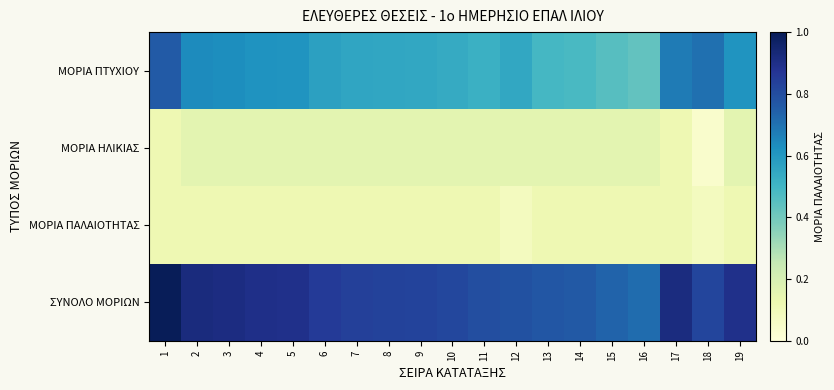

List the series in order of their peak value, highest first.

ΣΥΝΟΛΟ ΜΟΡΙΩΝ, ΜΟΡΙΑ ΠΤΥΧΙΟΥ, ΜΟΡΙΑ ΗΛΙΚΙΑΣ, ΜΟΡΙΑ ΠΑΛΑΙΟΤΗΤΑΣ